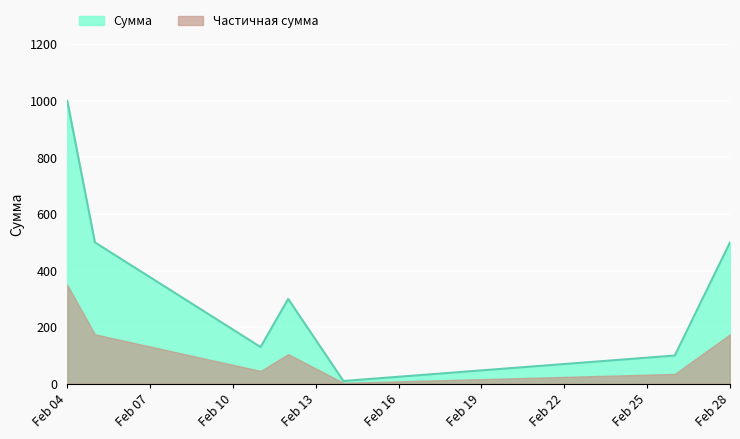

What is the sum of all values?

2540